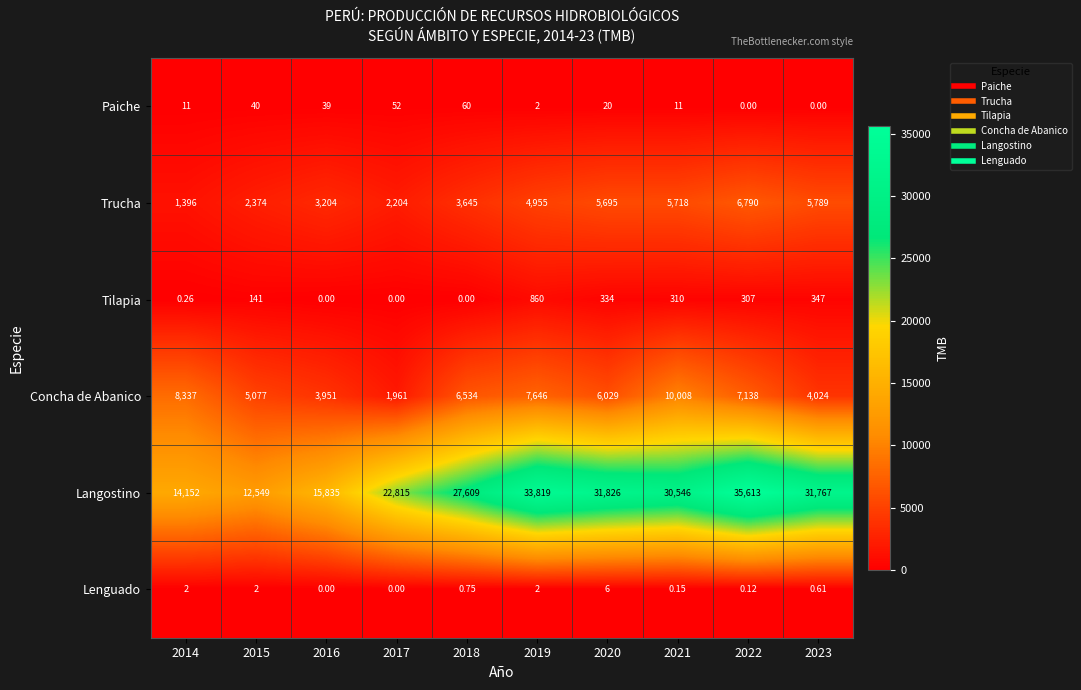

Which series has the widest spread of values?

Langostino